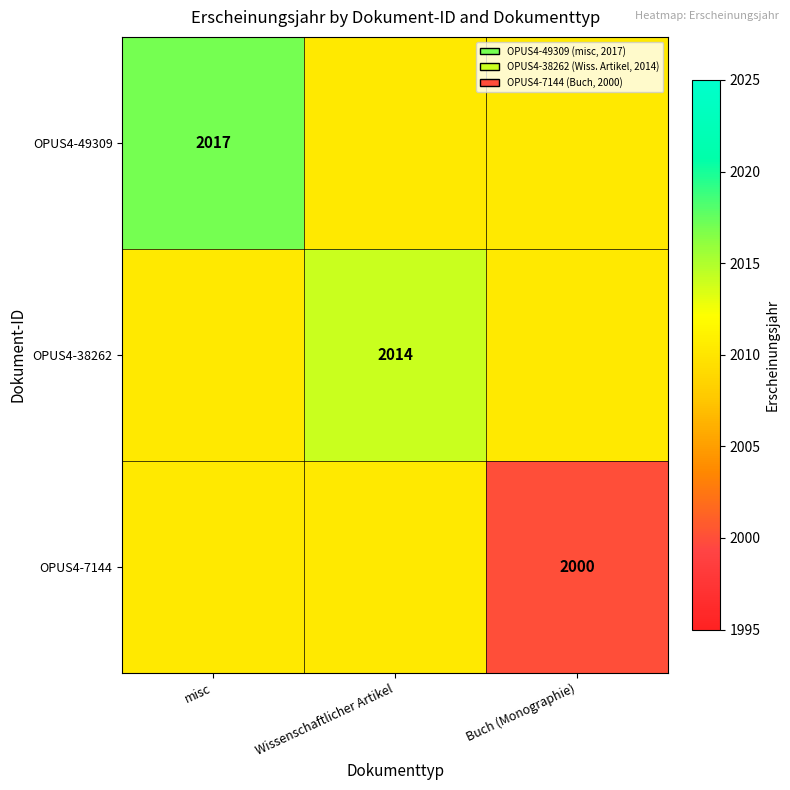

List the labels in order of OPUS4-7144 value, largest first.

misc, Wissenschaftlicher Artikel, Buch (Monographie)